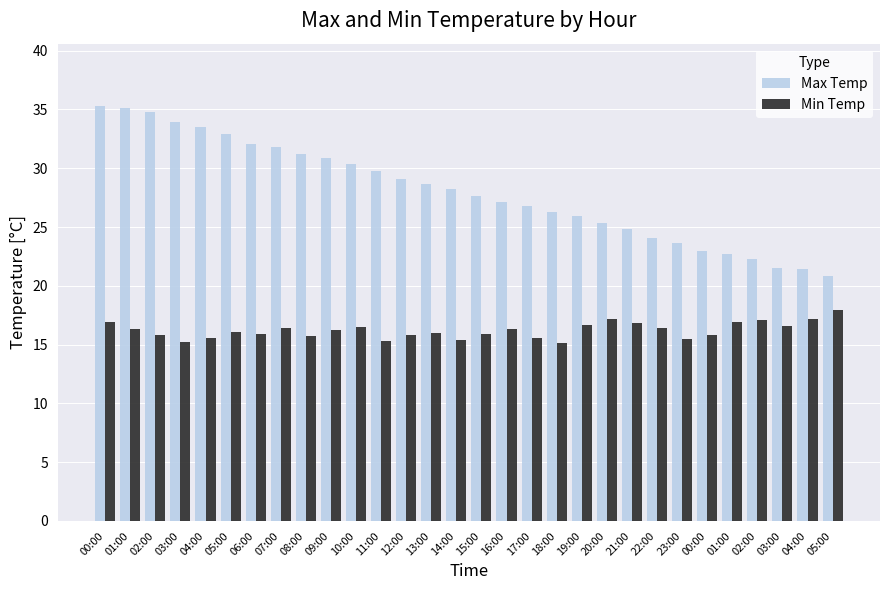

List the series in order of their peak value, lowest first.

Min Temp, Max Temp